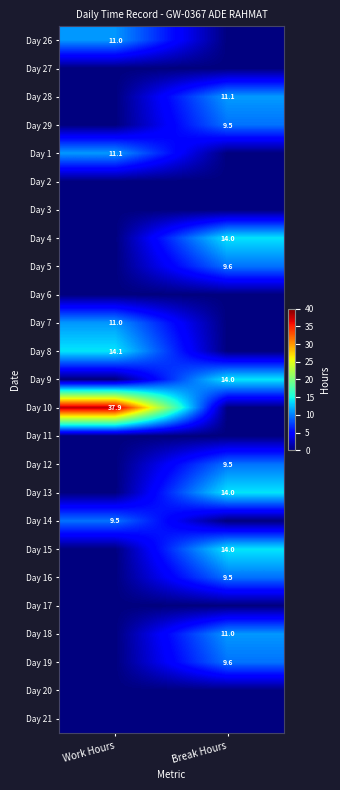

True or false: Day 15 has a value of 6.5 at Break Hours.

False